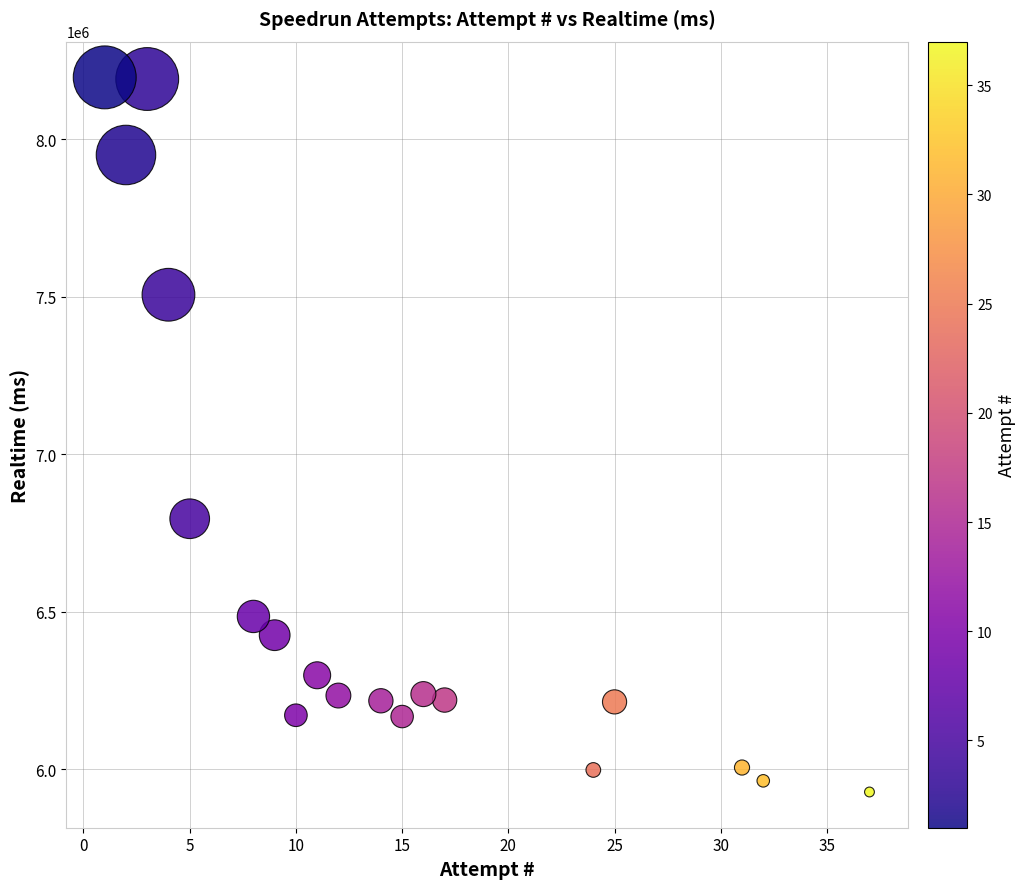

What is the range of Y values (max minus min)?

2269134